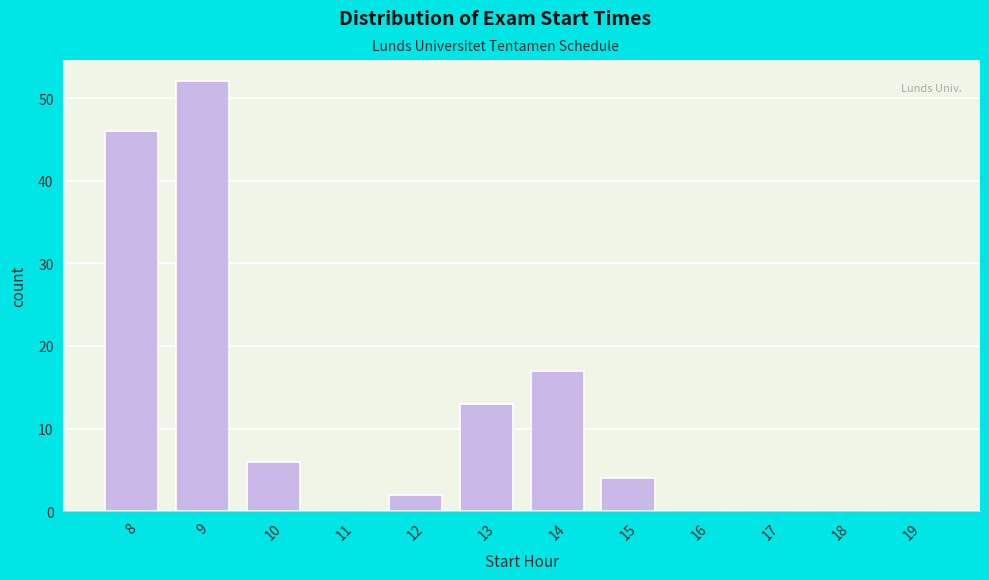

Reading left to right, list all the values displayed in this chart.

8=46	9=52	10=6	11=0	12=2	13=13	14=17	15=4	16=0	17=0	18=0	19=0